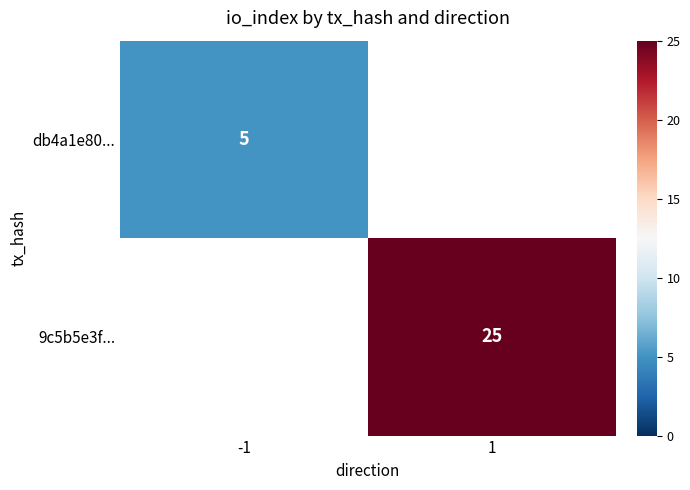

Is it true that db4a1e80... equals 1 at -1?

False